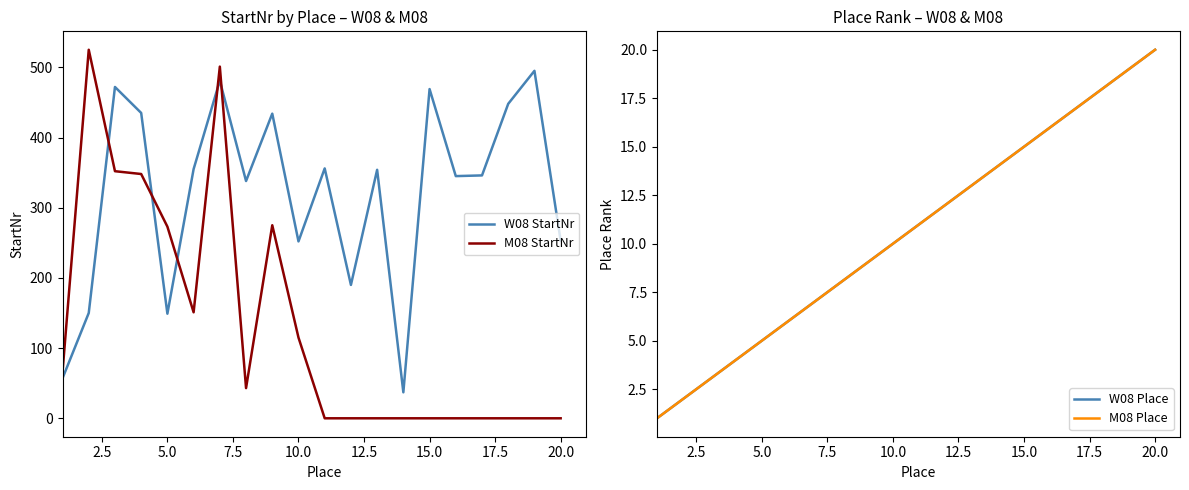

What is the difference between the second highest and second lowest values in the M08 StartNr series?

501